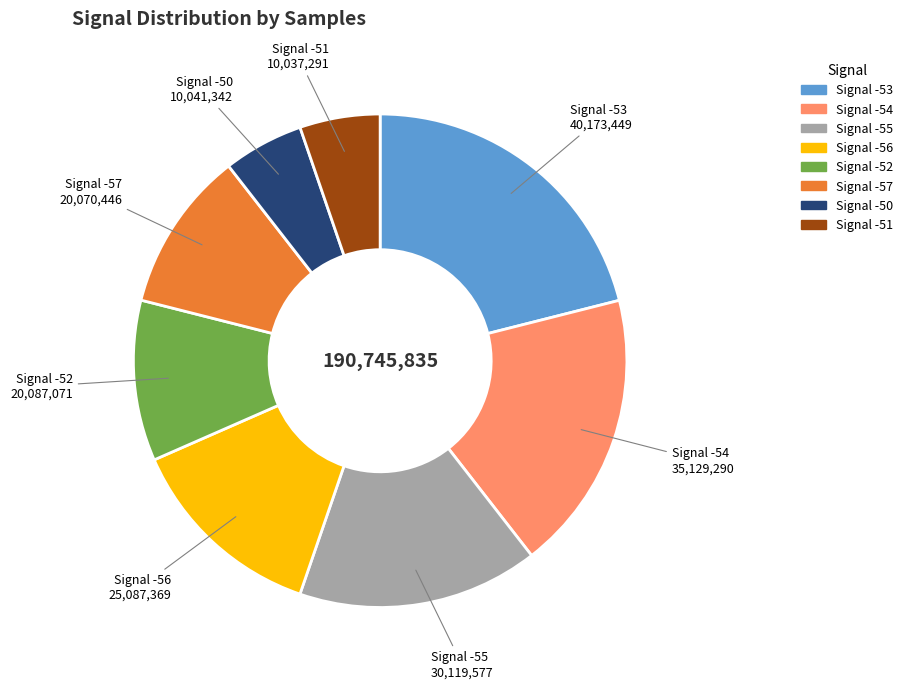

How many segments does this pie chart have?

8